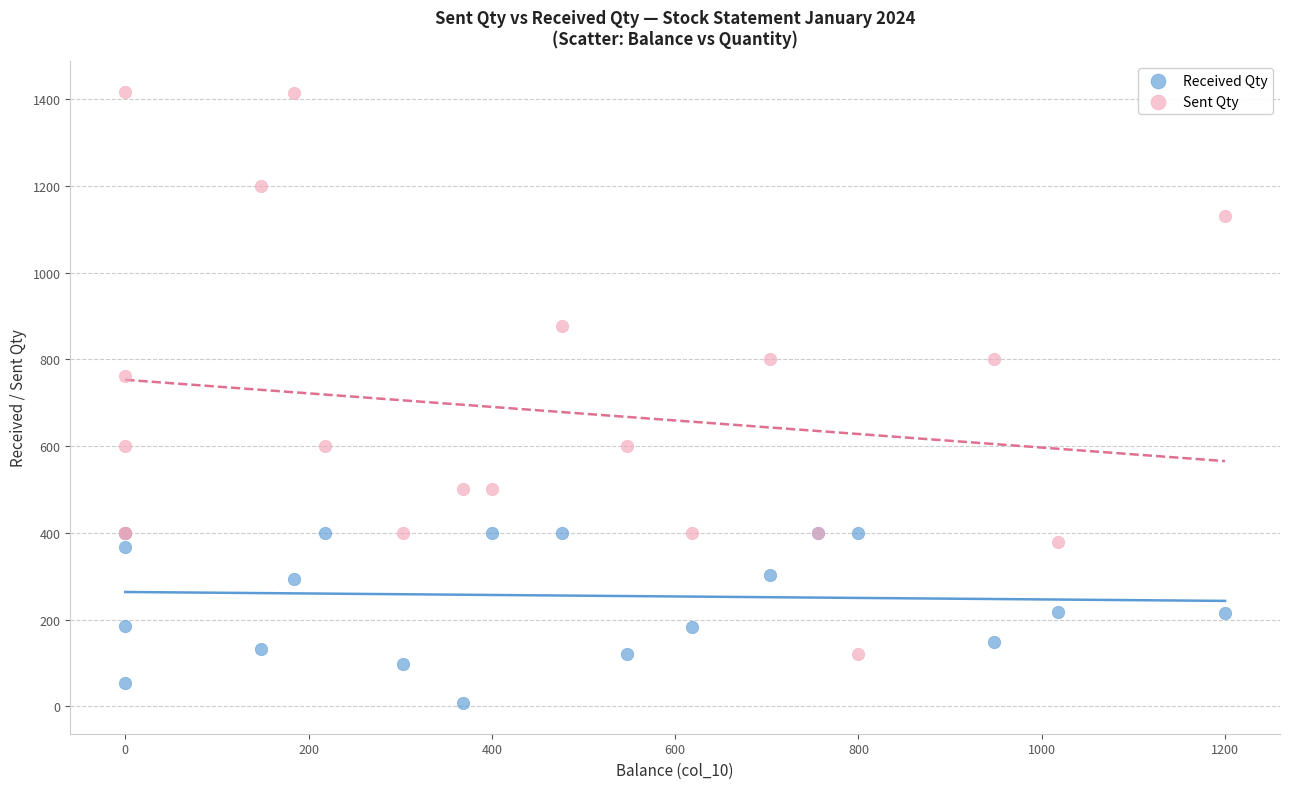

Across all series, what Y value is closest to 712?

763